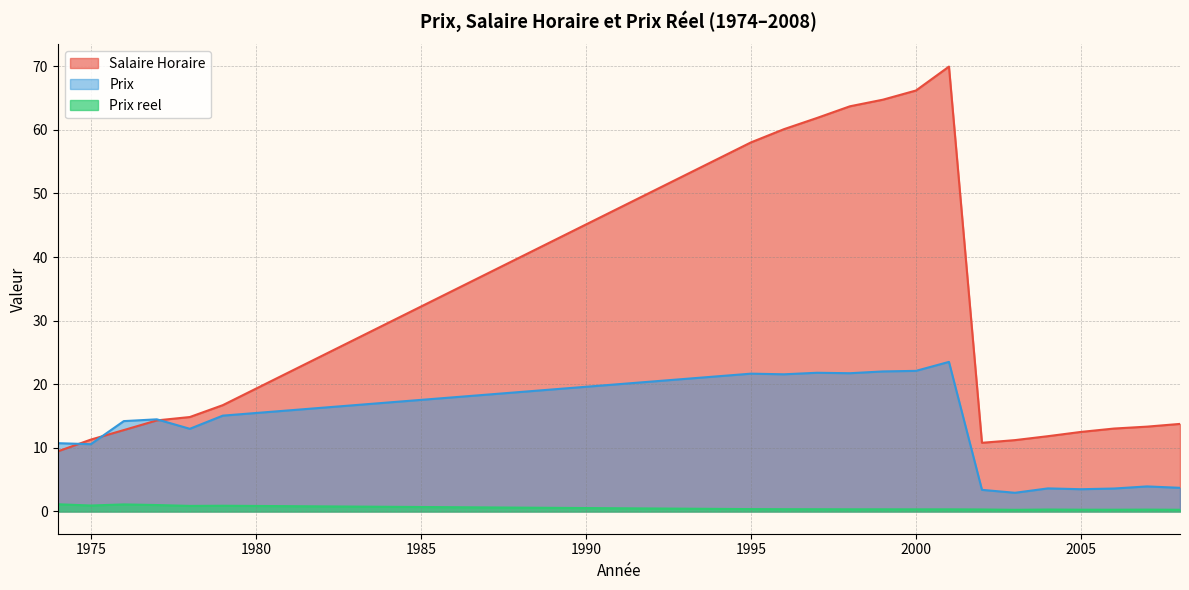

Rank the categories by Prix reel value from lowest to highest.

2003, 2008, 2006, 2005, 2007, 2004, 2002, 2000, 2001, 1999, 1998, 1997, 1996, 1995, 1978, 1979, 1975, 1977, 1976, 1974